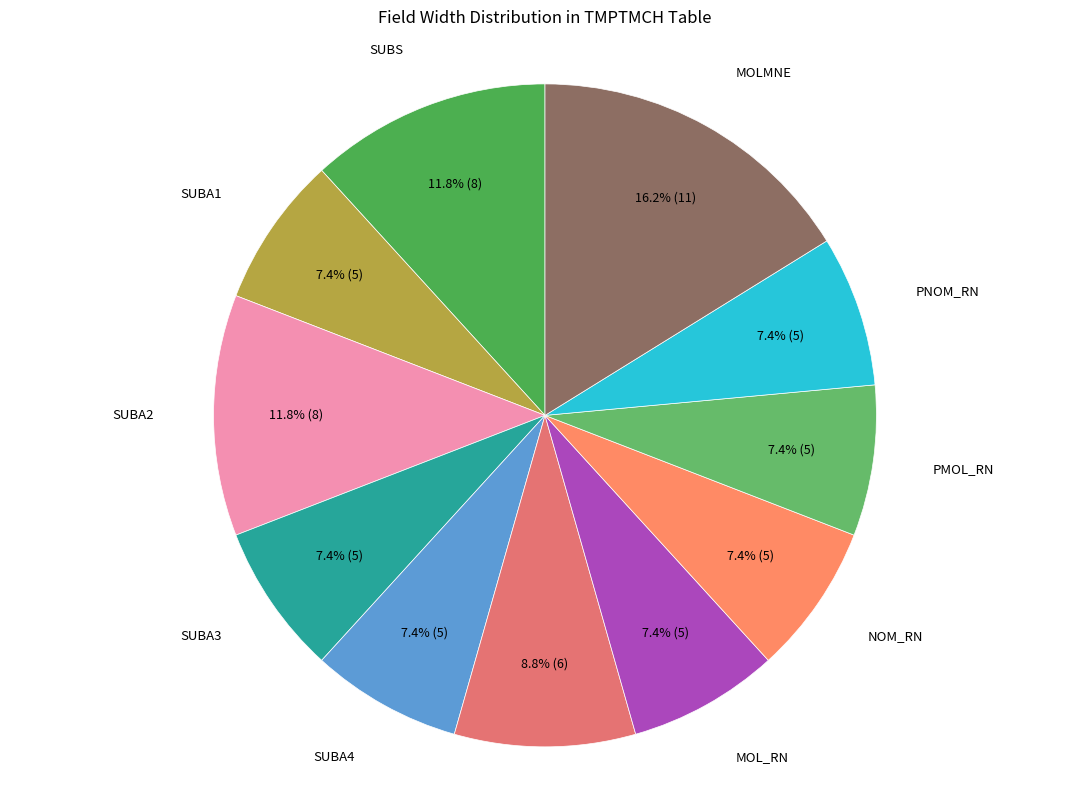

How many segments does this pie chart have?

11